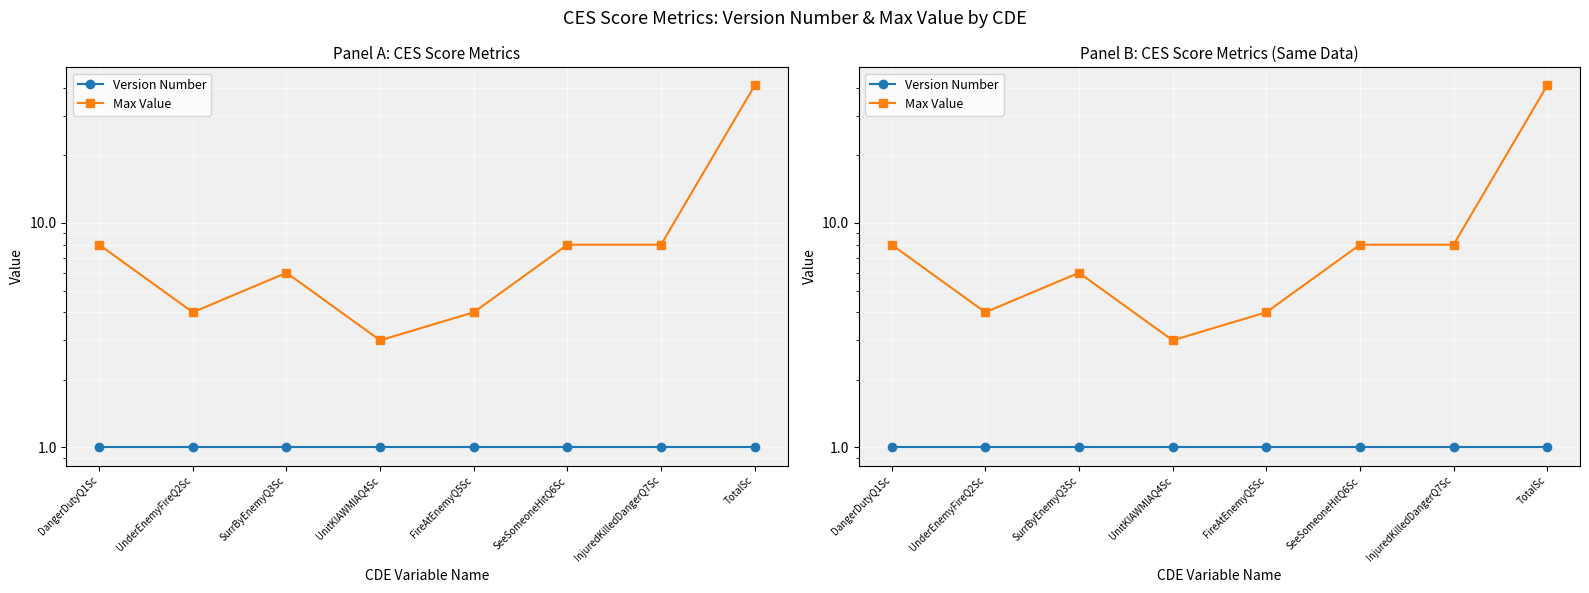

Reading left to right, transcribe all the data shown in this chart.

Version Number: 1	1	1	1	1	1	1	1
Max Value: 8	4	6	3	4	8	8	41